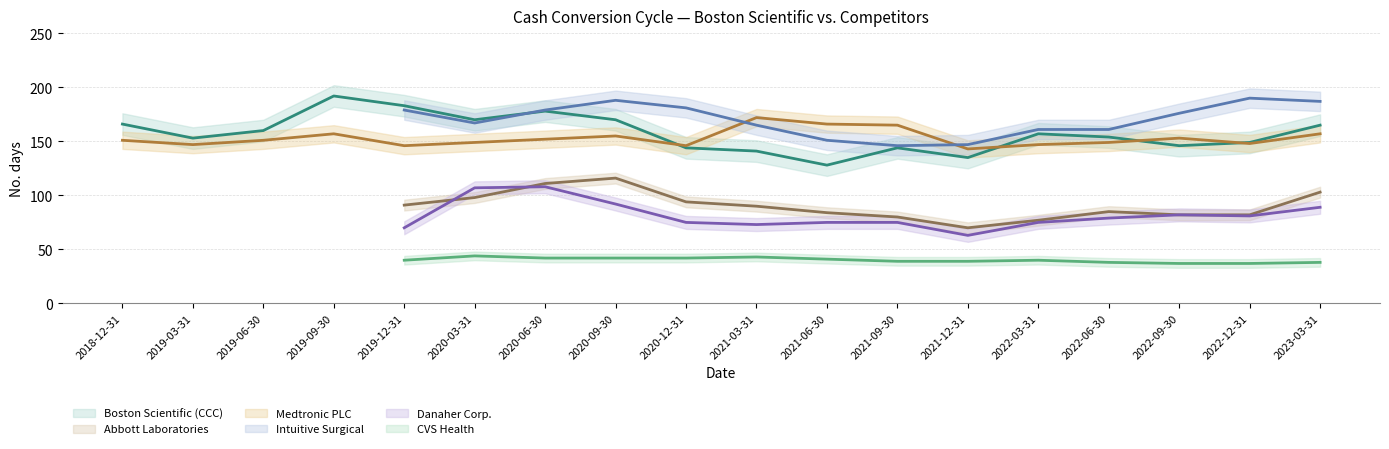

At 2022-03-31, list the series in order from smallest to largest.

CVS Health, Danaher Corp., Abbott Laboratories, Medtronic PLC, Boston Scientific (CCC), Intuitive Surgical